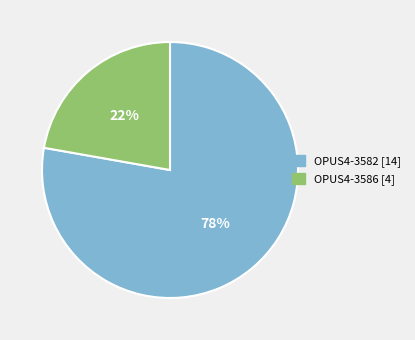

Is the sum of OPUS4-3582 [14] and OPUS4-3586 [4] greater than half?

Yes